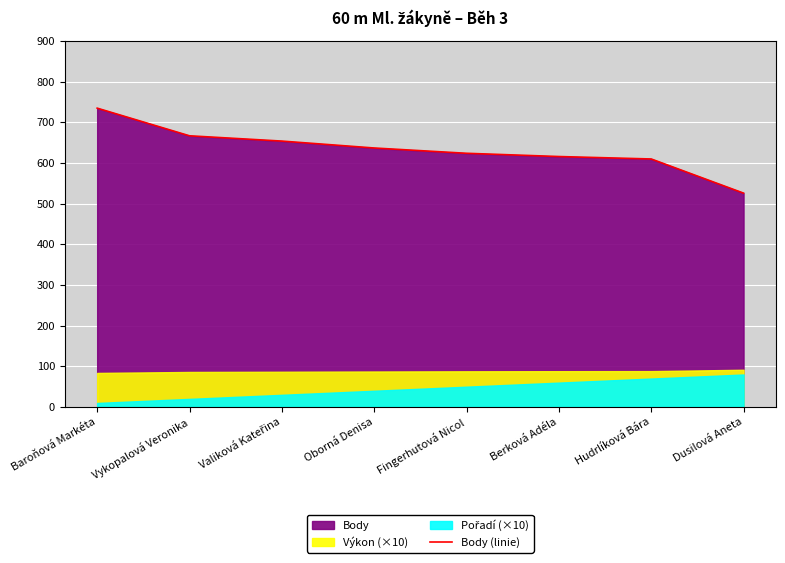

What is the difference between the maximum and minimum values?

209